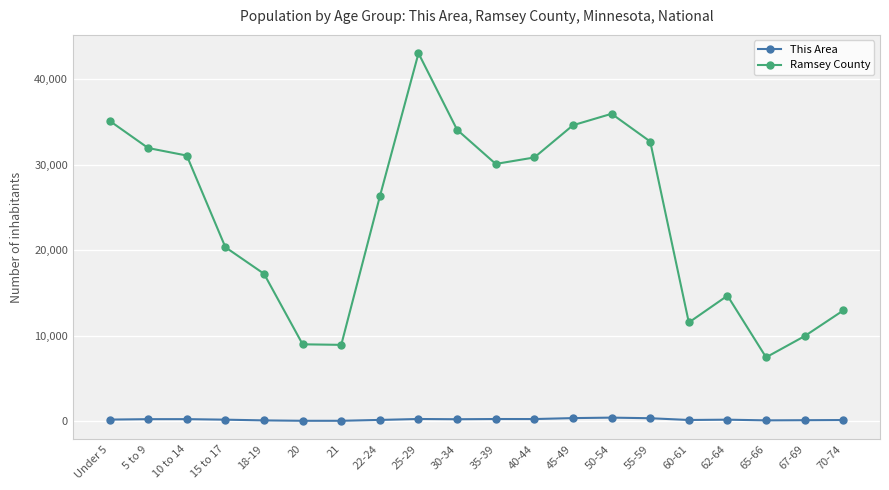

What position from the left is 62-64?

17